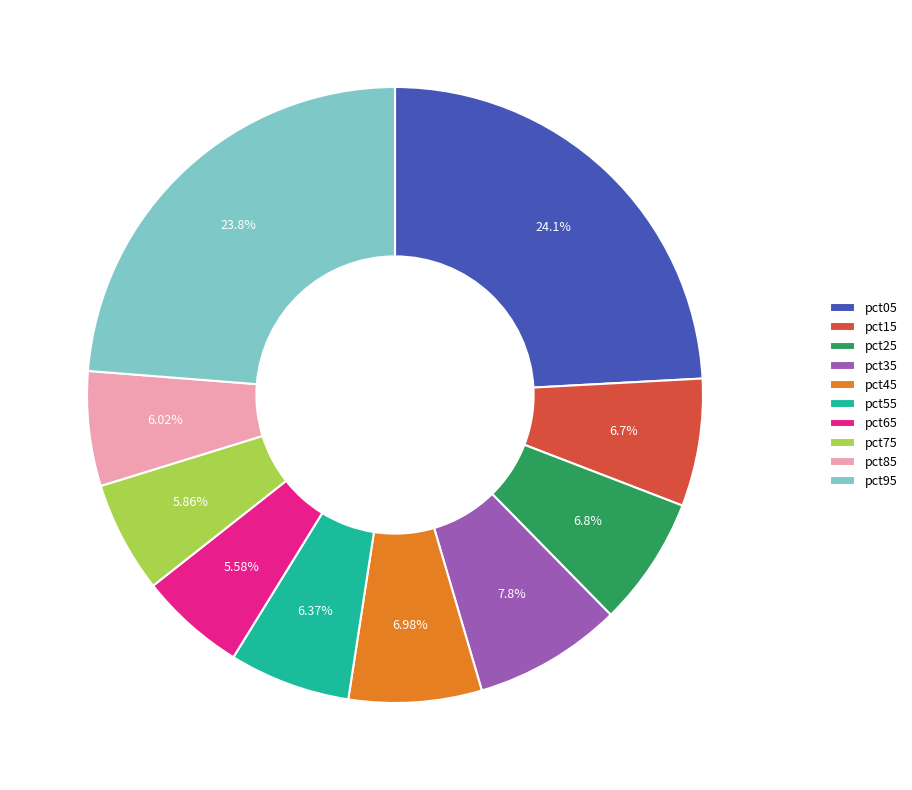

How many slices are in this pie chart?

10